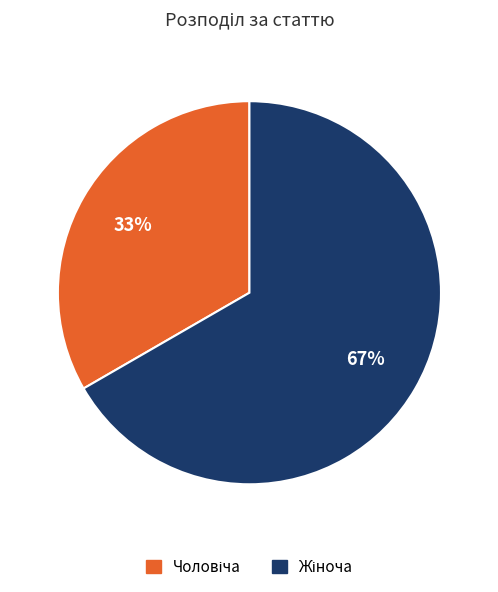

To the nearest percent, what is the average slice percentage?

50%